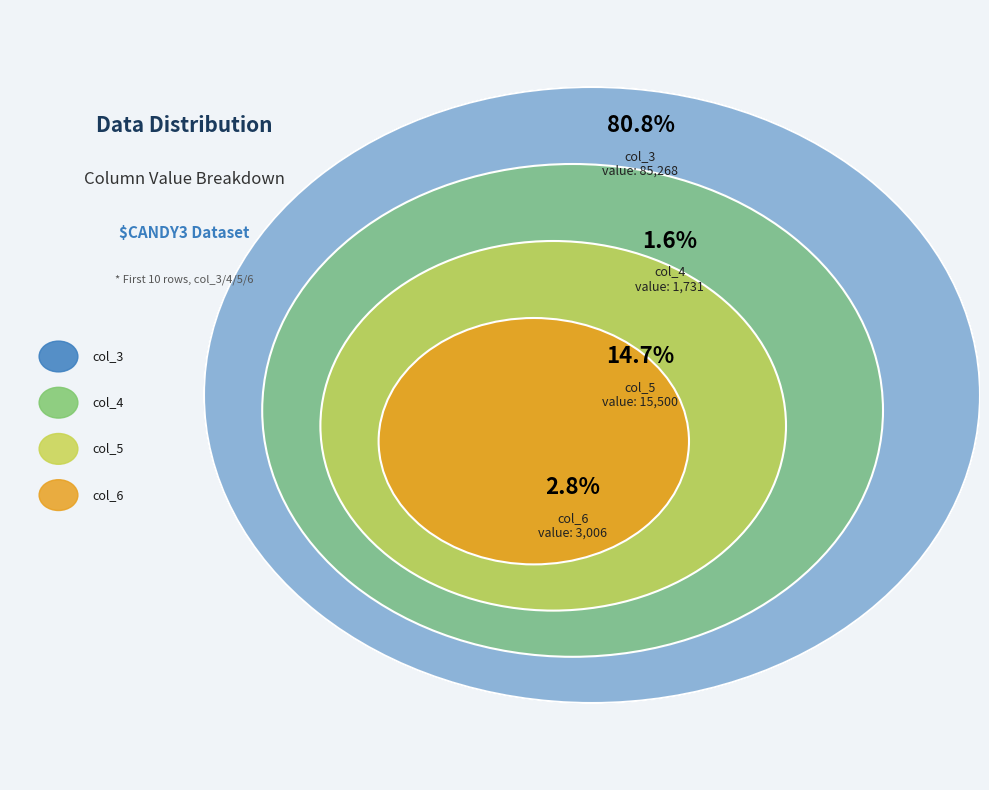

Do col_4 and 6 together represent more than half of the pie?

No